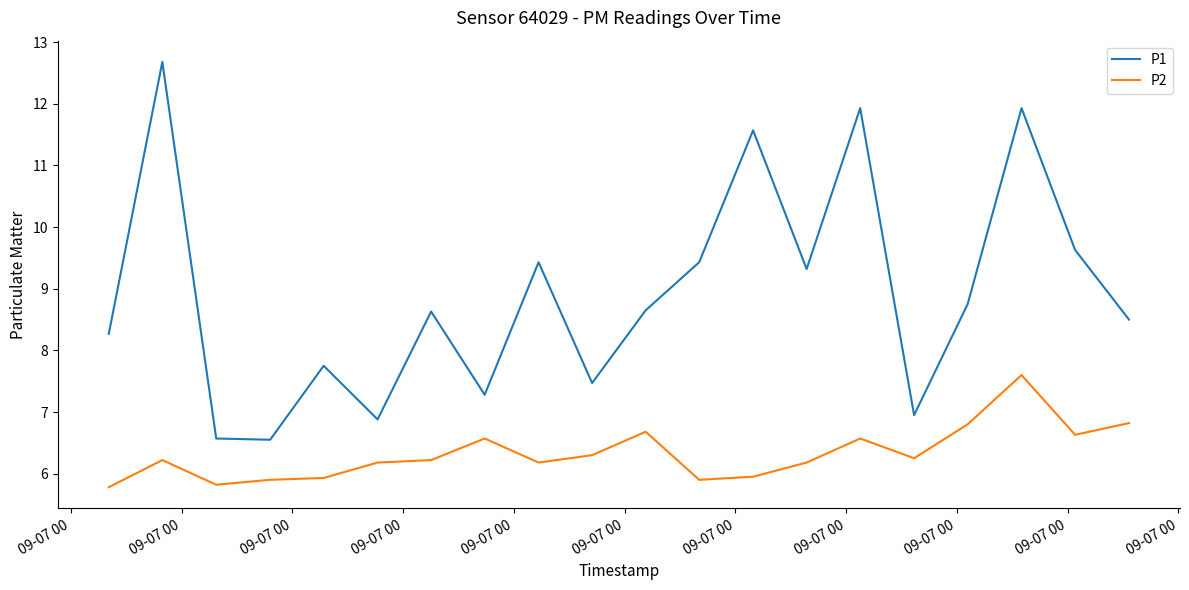

What are all the series names shown in the legend?

P1, P2